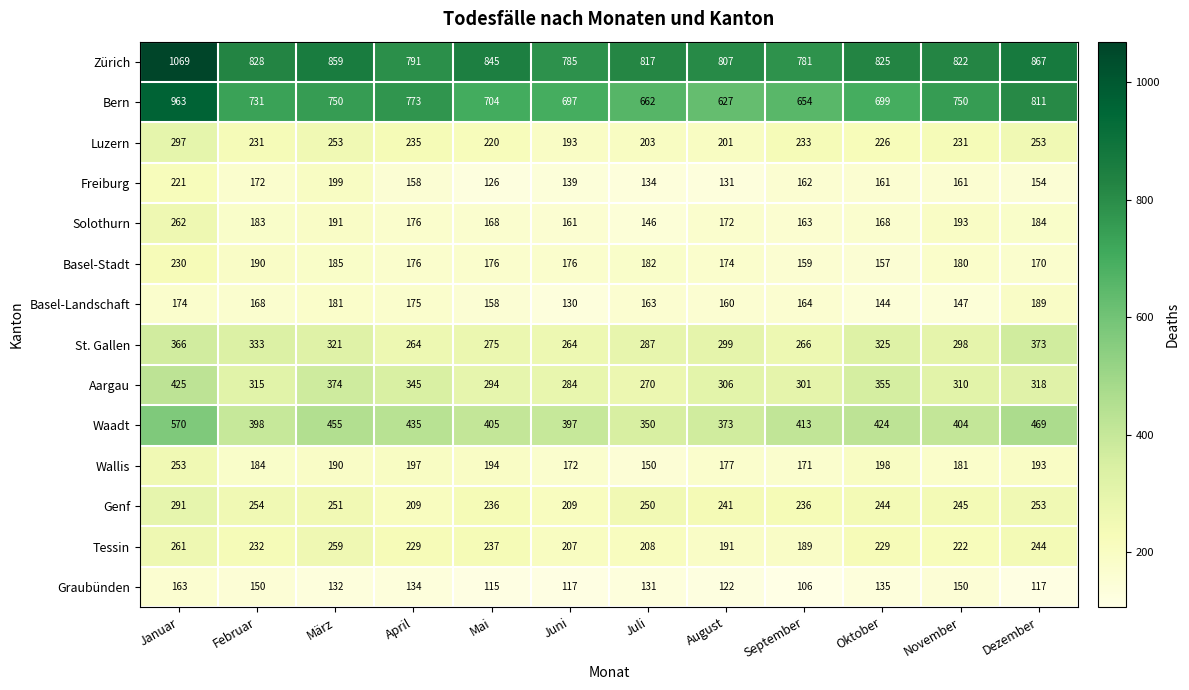

Where is Wallis nearest to the value 201?

Oktober